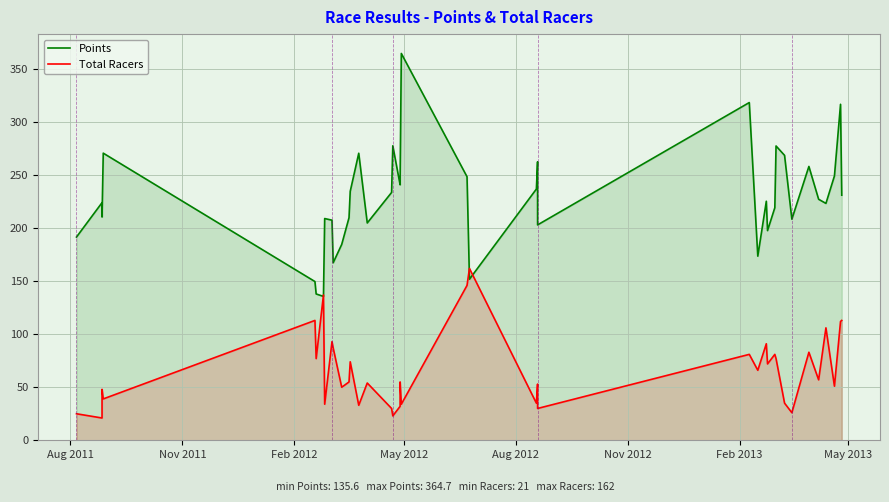

Count the number of data series in this chart.

2